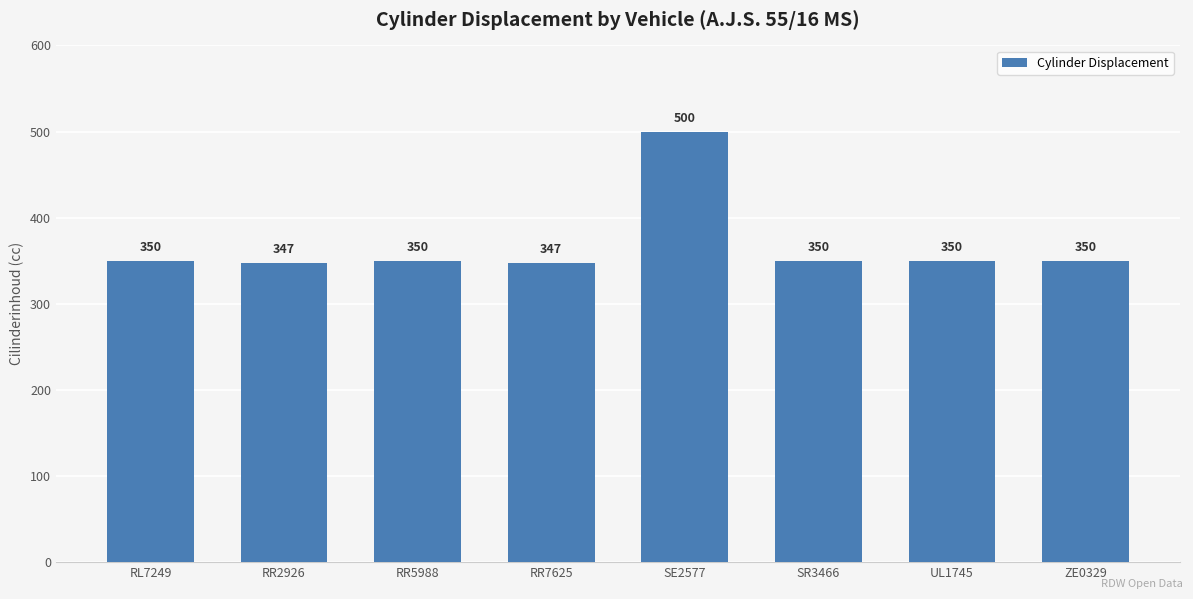

What value does the data have at ZE0329, to the nearest 10?

350